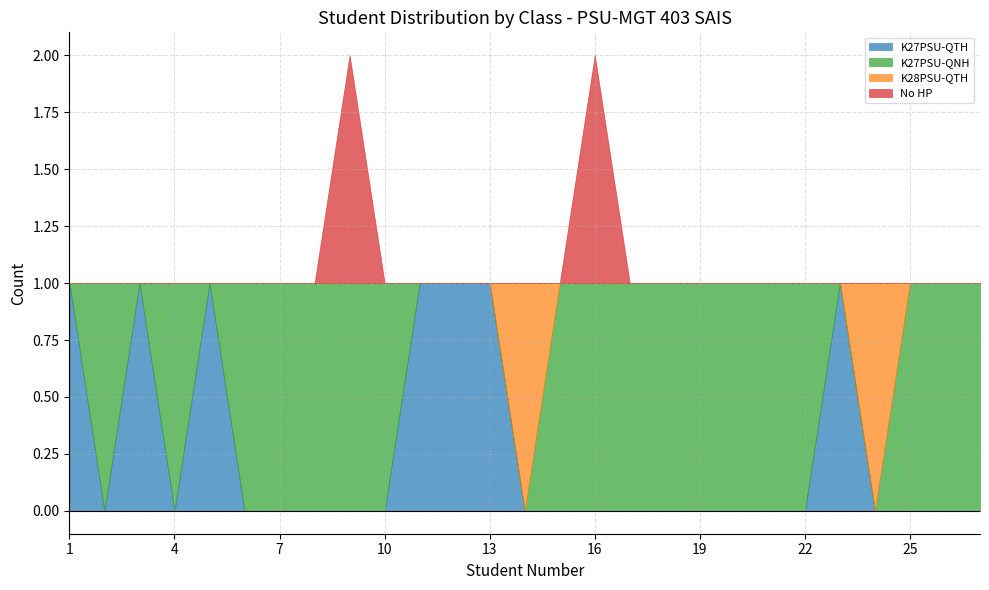

True or false: K27PSU-QNH and No HP intersect in this chart.

False